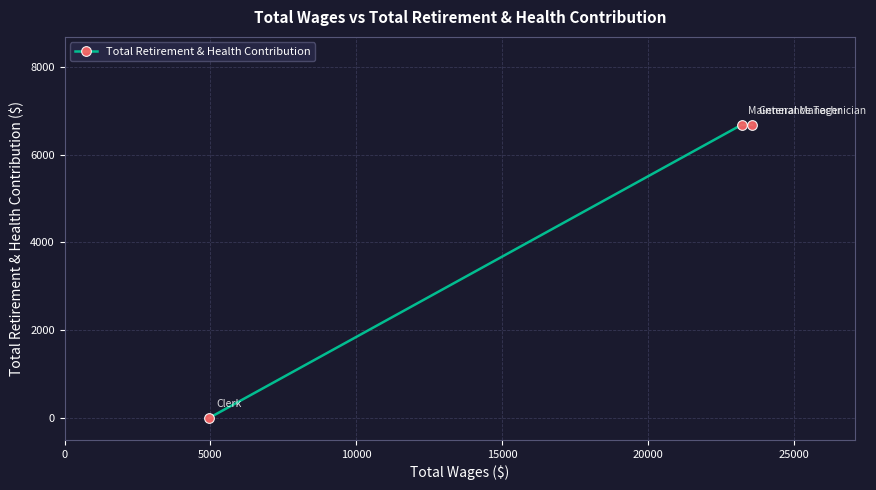

What is the greatest value displayed?

6678